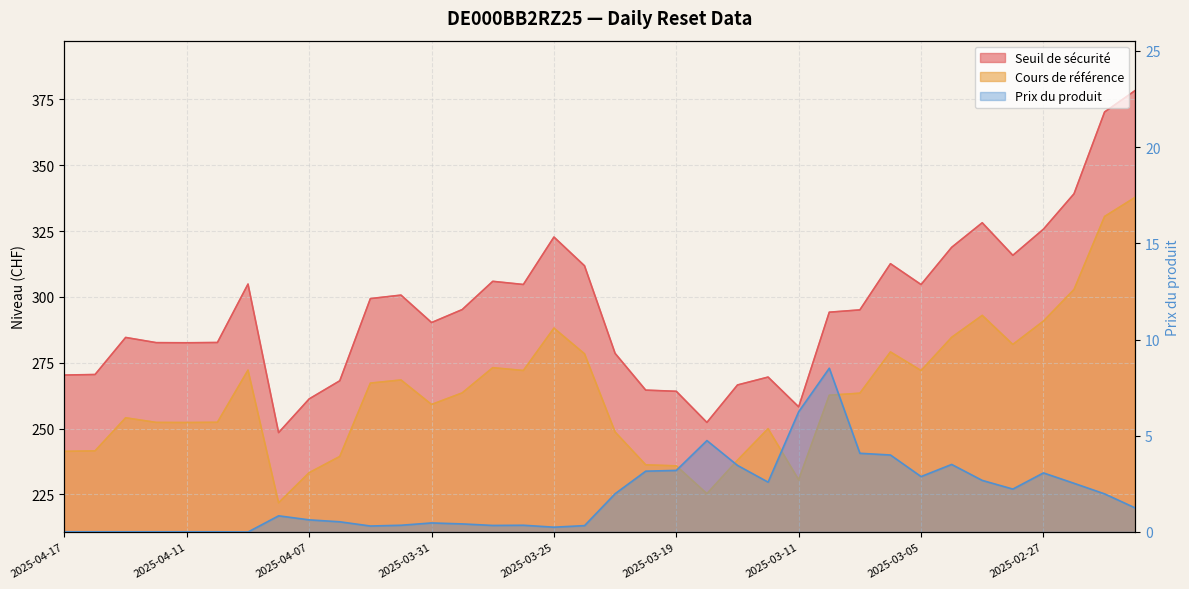

At which label does Cours de référence reach its peak?

2025-02-24